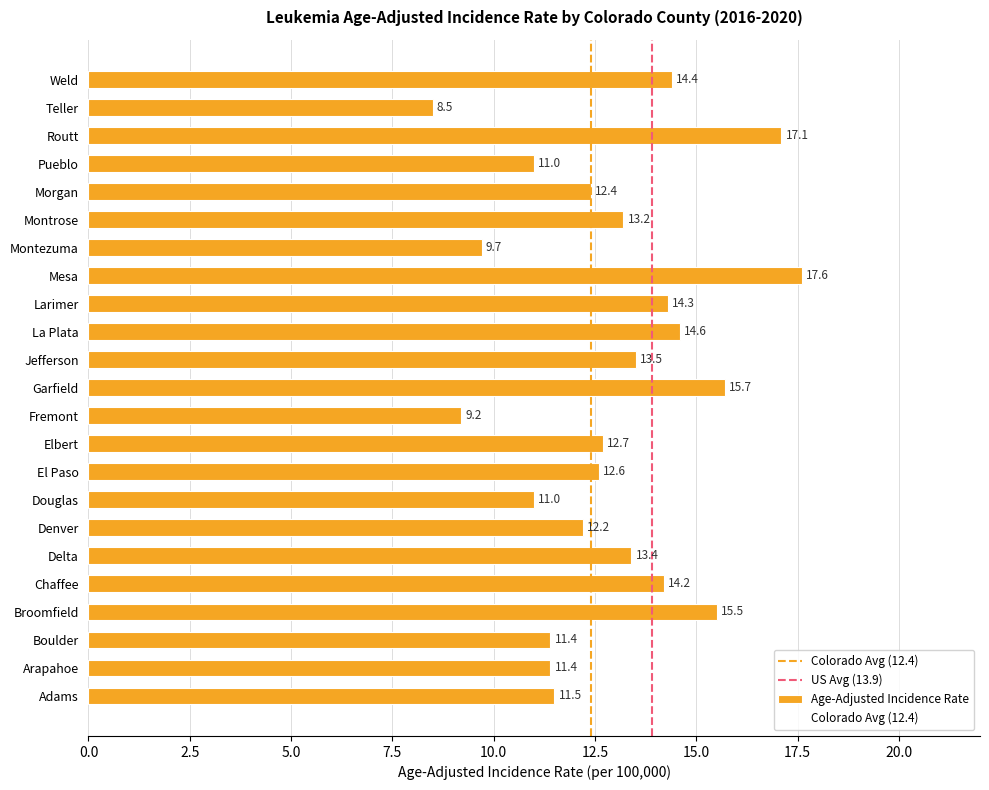

How many distinct data groups are displayed?

1